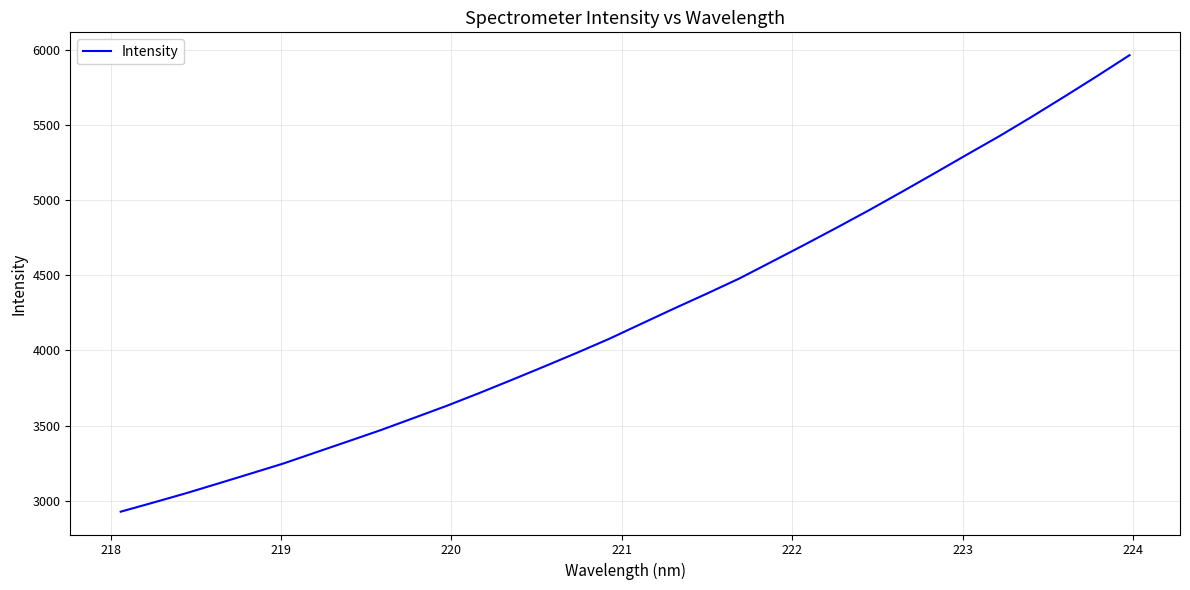

What is the greatest value displayed?

5967.5